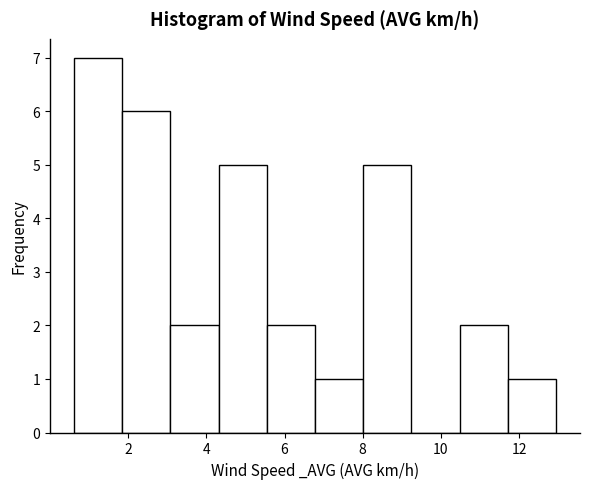

Reading left to right, list every bar in this chart as the range it spans on the x-axis followed by its height. Neither the bar edges nor the heights are printed on the chart, so give them approximately, as read against the axes.

0.6 to 1.8: 7
1.8 to 3.0: 6
3.0 to 4.4: 2
4.4 to 5.6: 5
5.6 to 6.8: 2
6.8 to 8.0: 1
8.0 to 9.2: 5
9.2 to 10.4: 0
10.4 to 11.8: 2
11.8 to 13.0: 1